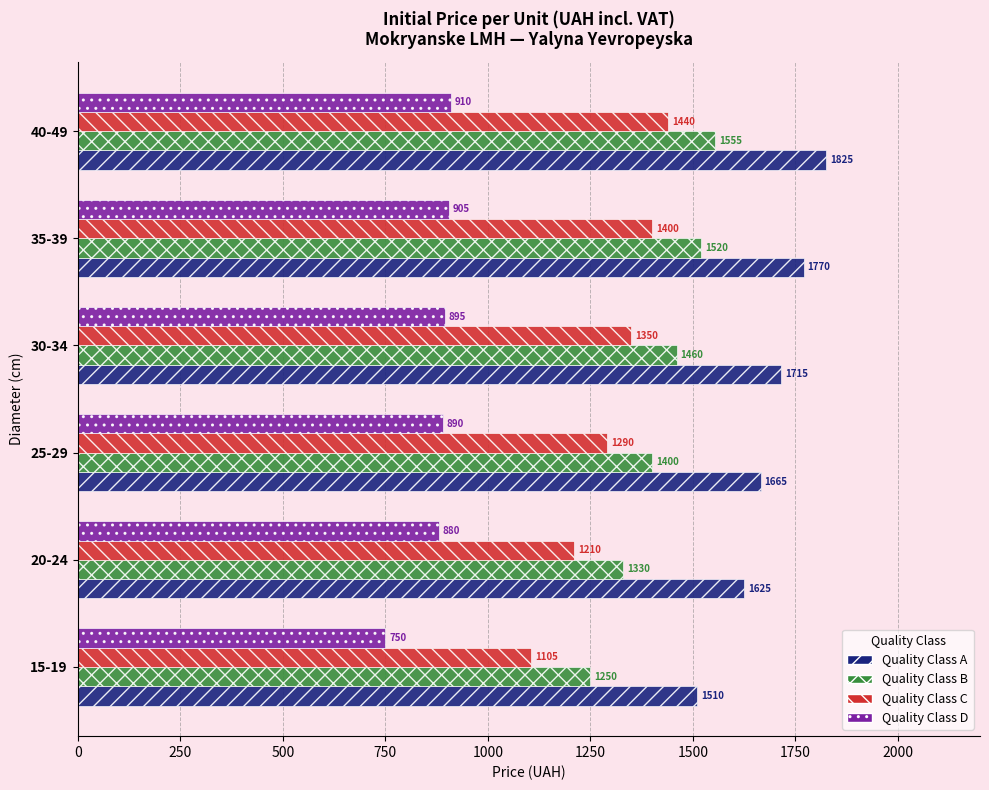

Count the number of data series in this chart.

4